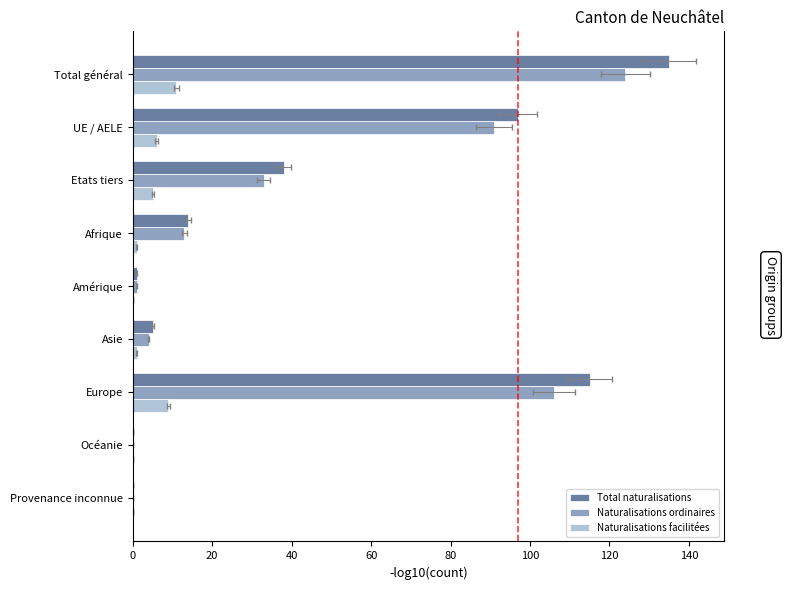

What is the difference between the second highest and minimum values in the Naturalisations ordinaires series?

106